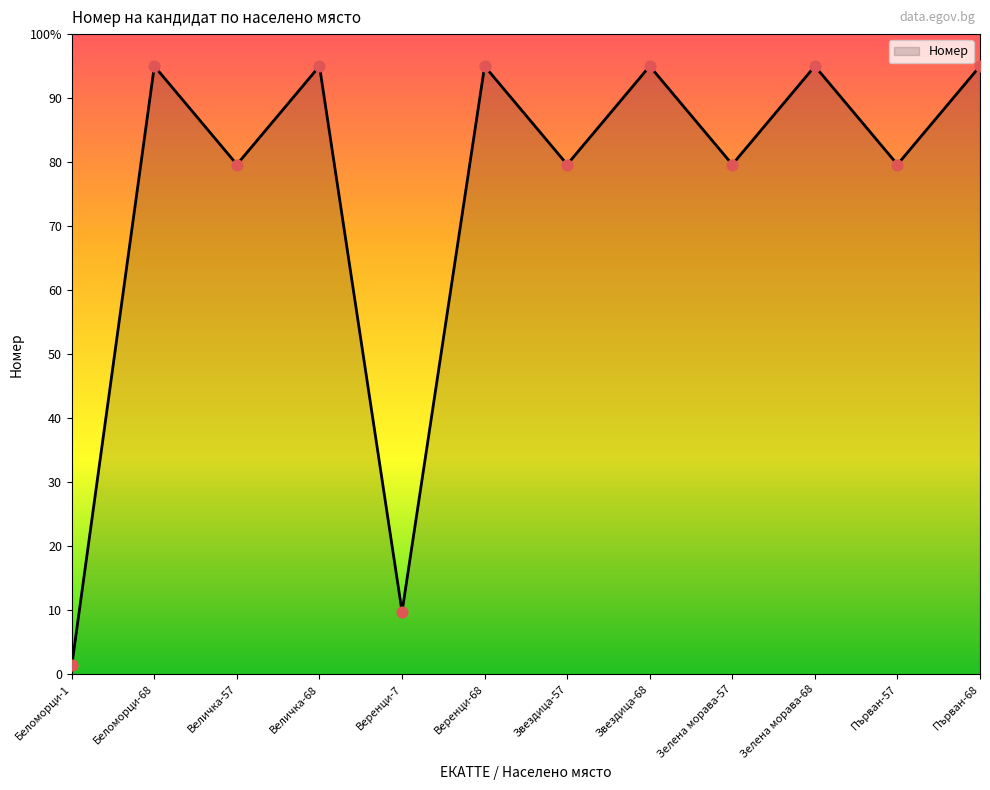

What is the change in value from Звездица-68 to Зелена морава-57?

-15.4